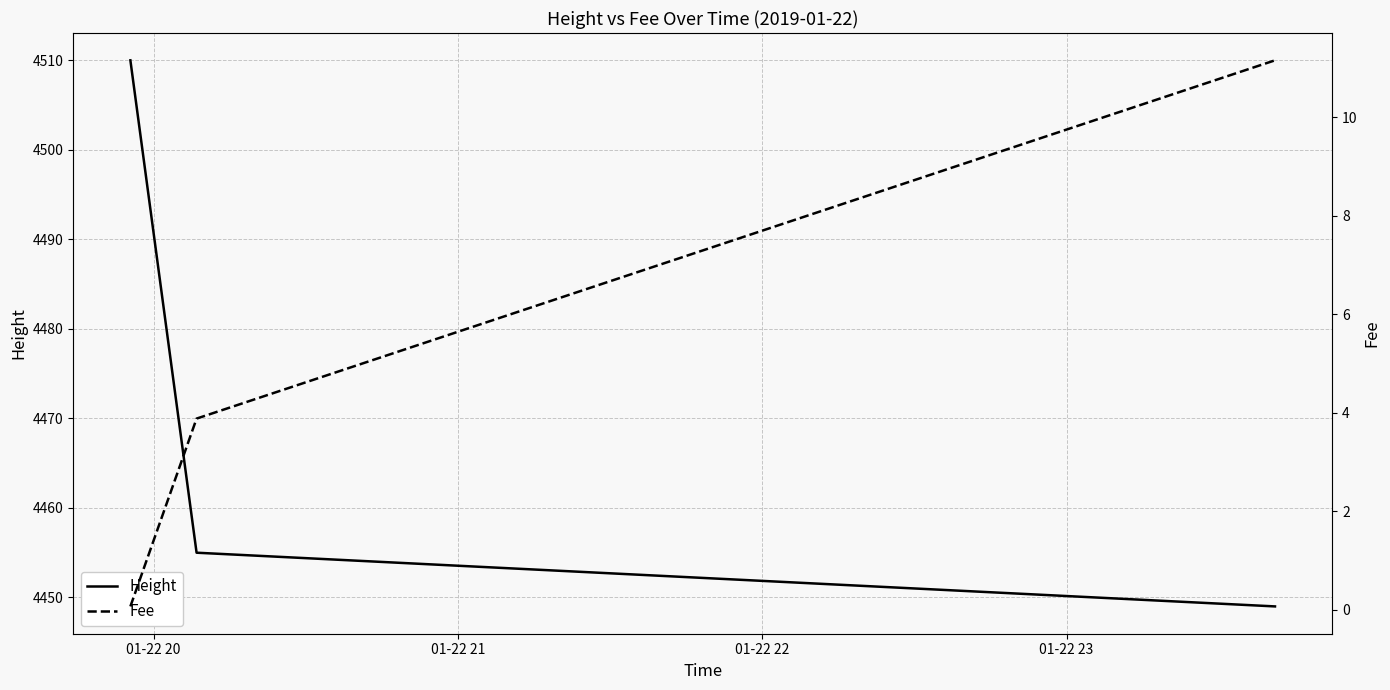

How many values in the Fee series are below 3?

1